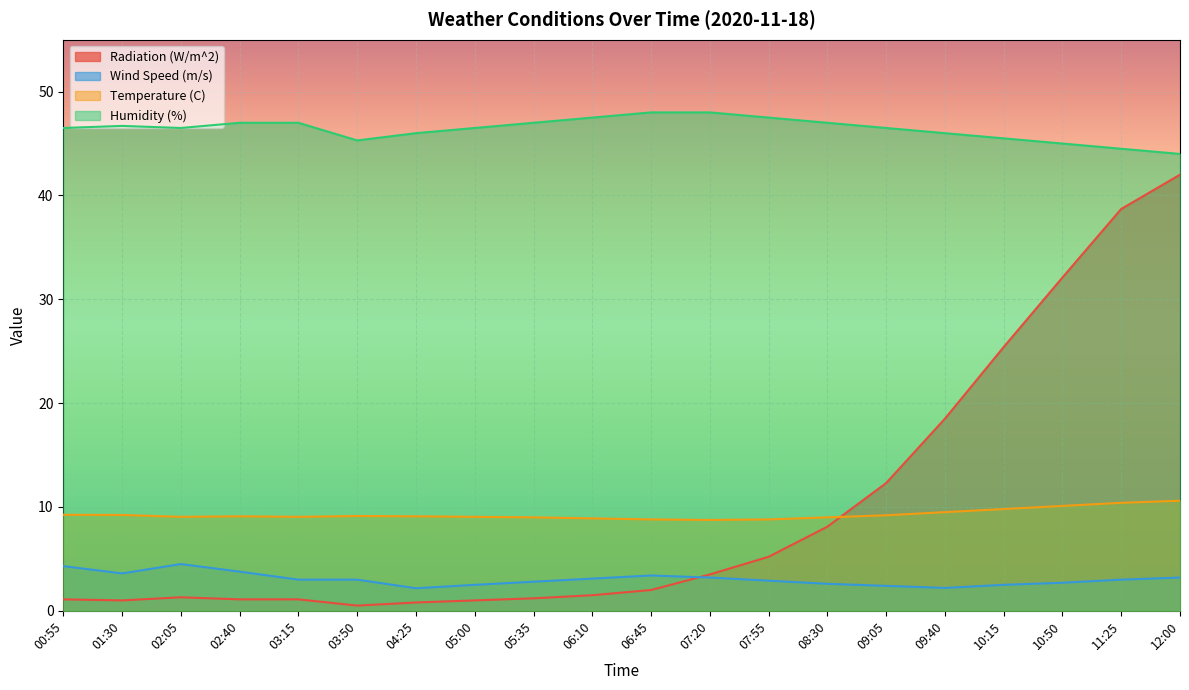

What is the greatest value displayed?

48.0